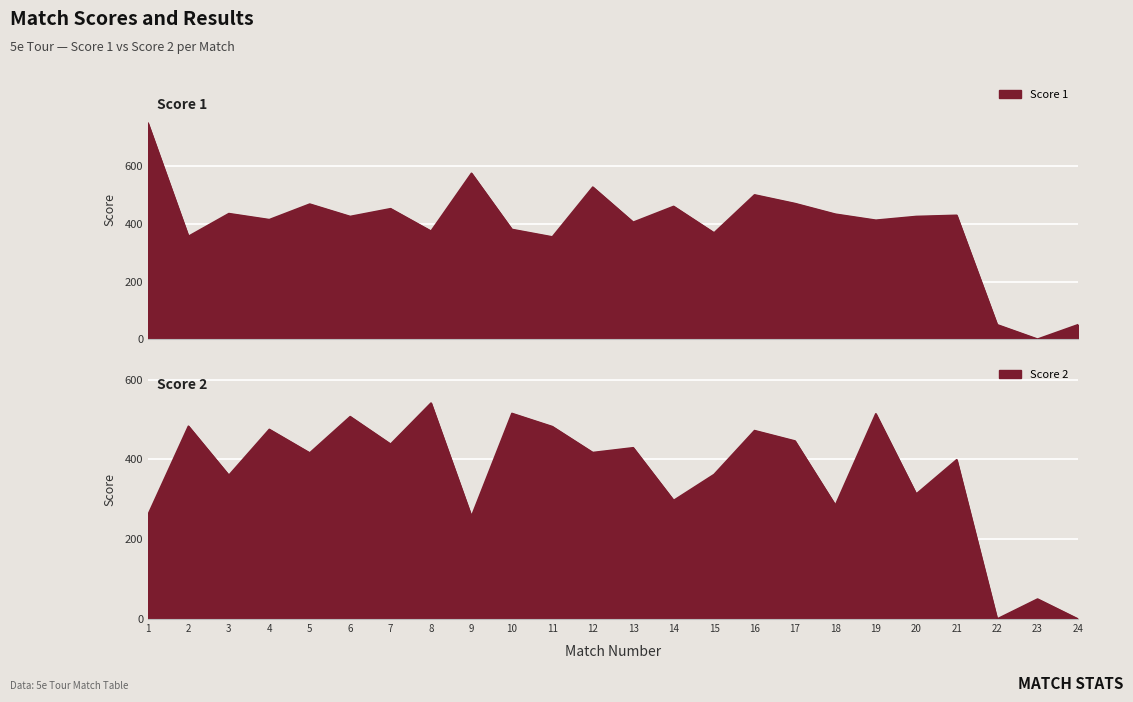

How many interior local valleys does the Score 1 series have?

9